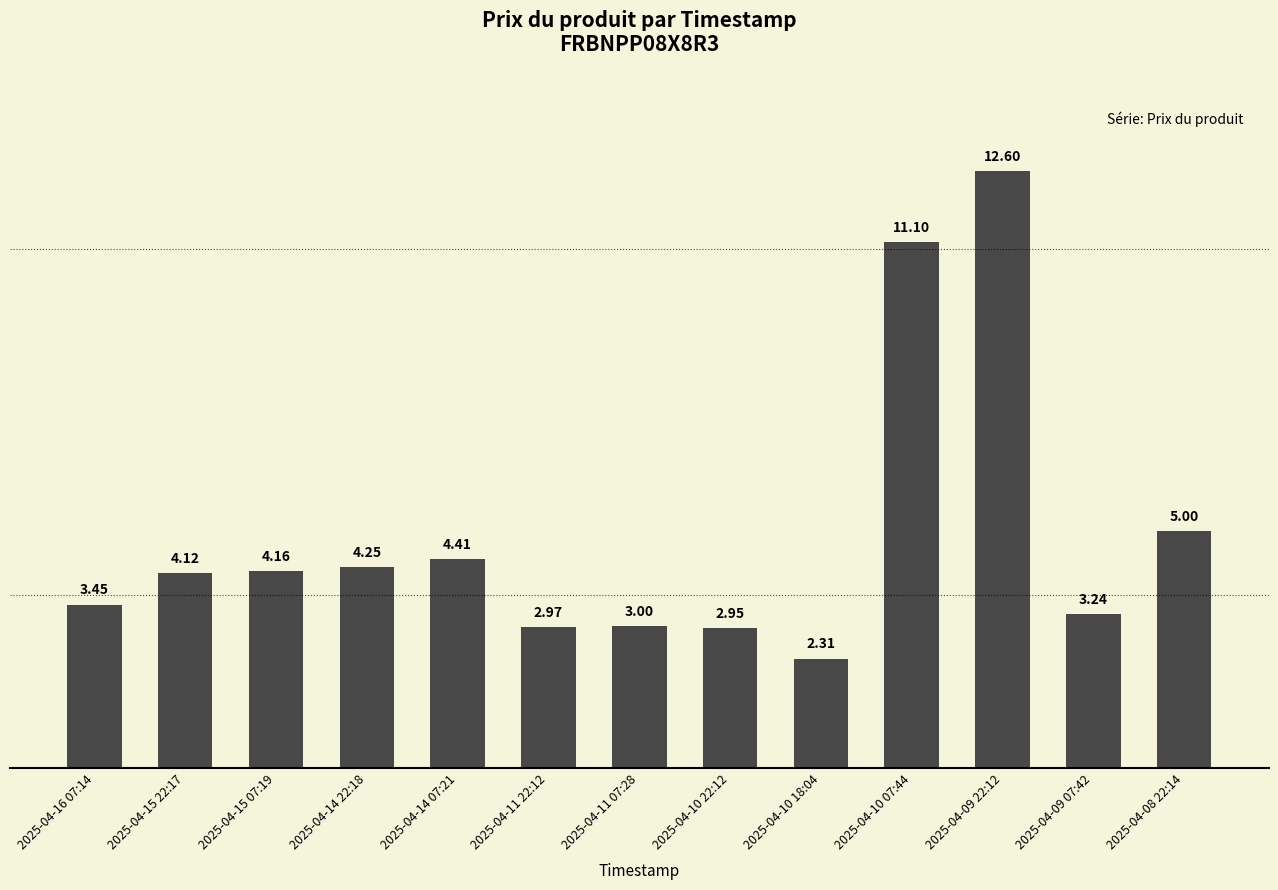

Approximately how many times larger is the value at 2025-04-10 22:12 compared to 2025-04-14 07:21?

0.7